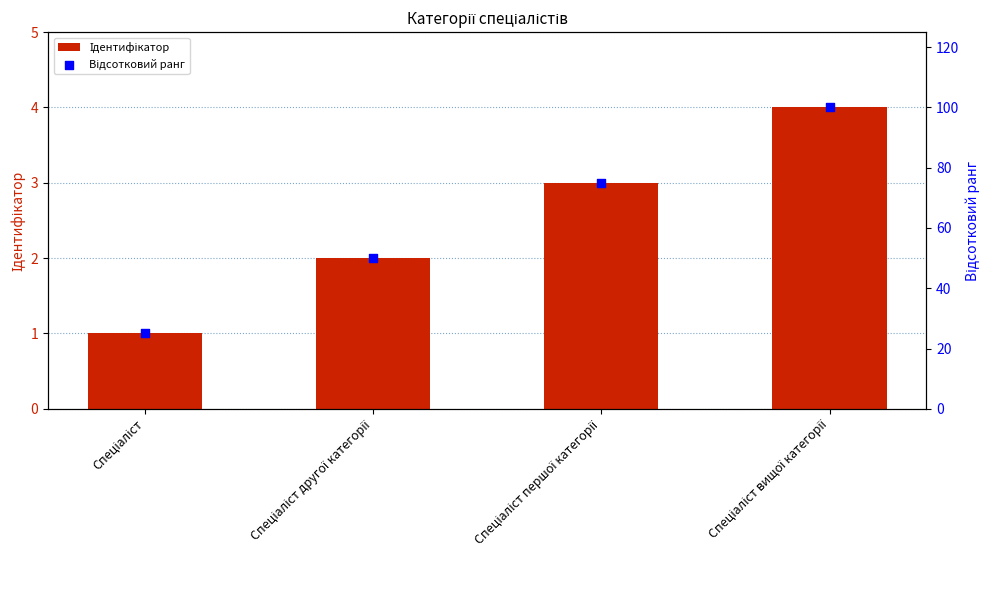

Which series has the largest total across all categories?

Відсотковий ранг